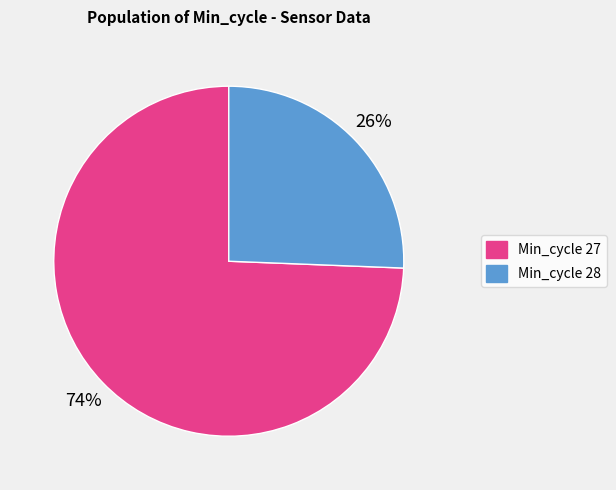

Count the number of slices in the pie.

2